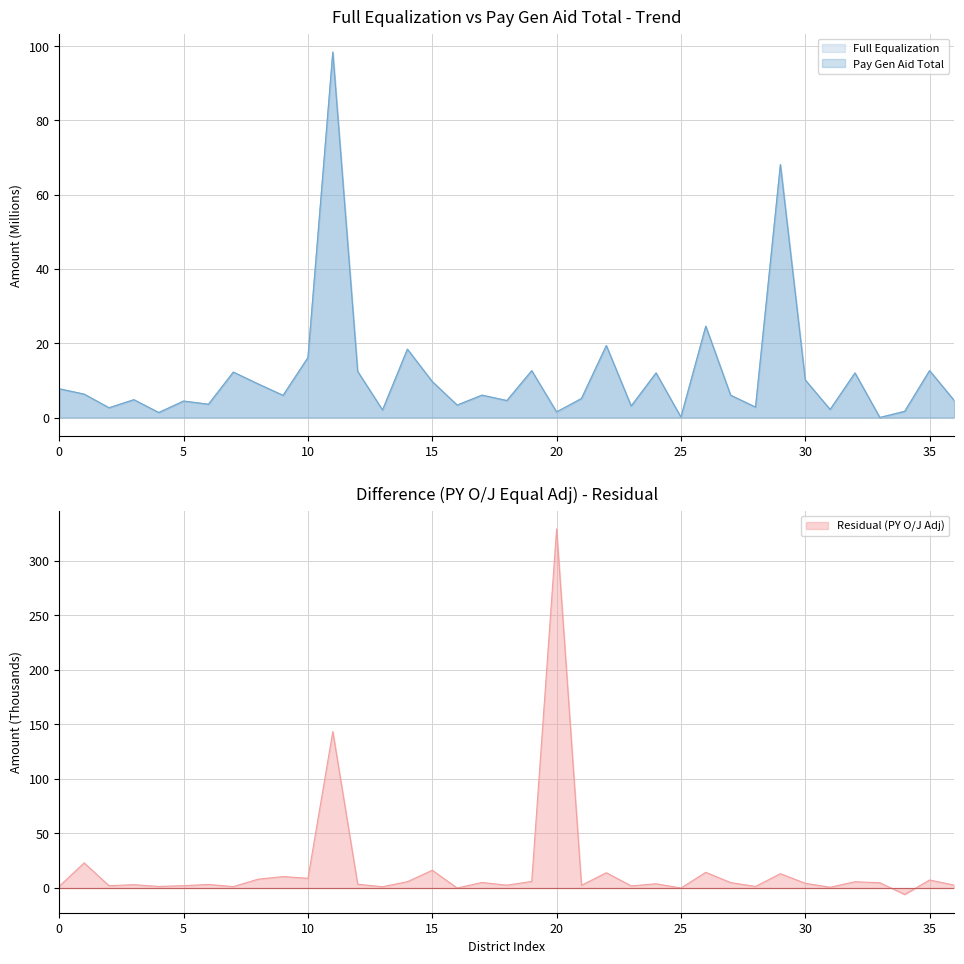

How many lines are shown in the chart?

2